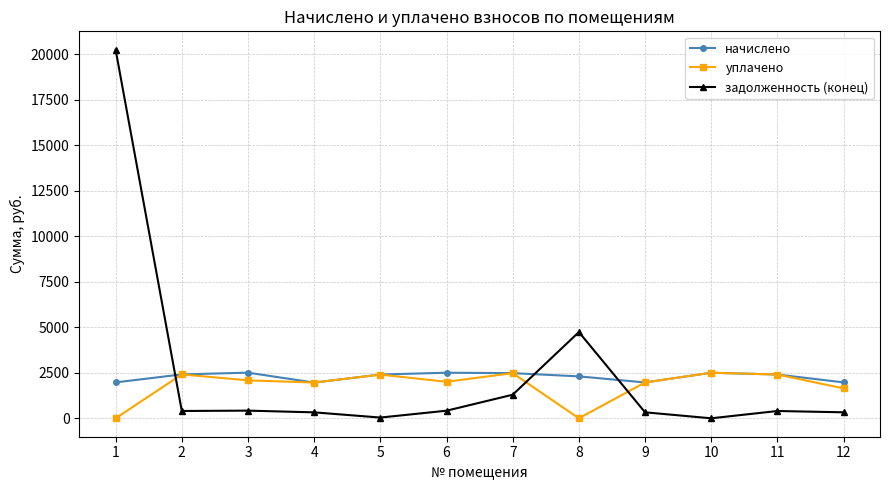

What is the maximum value for начислено?

2505.8